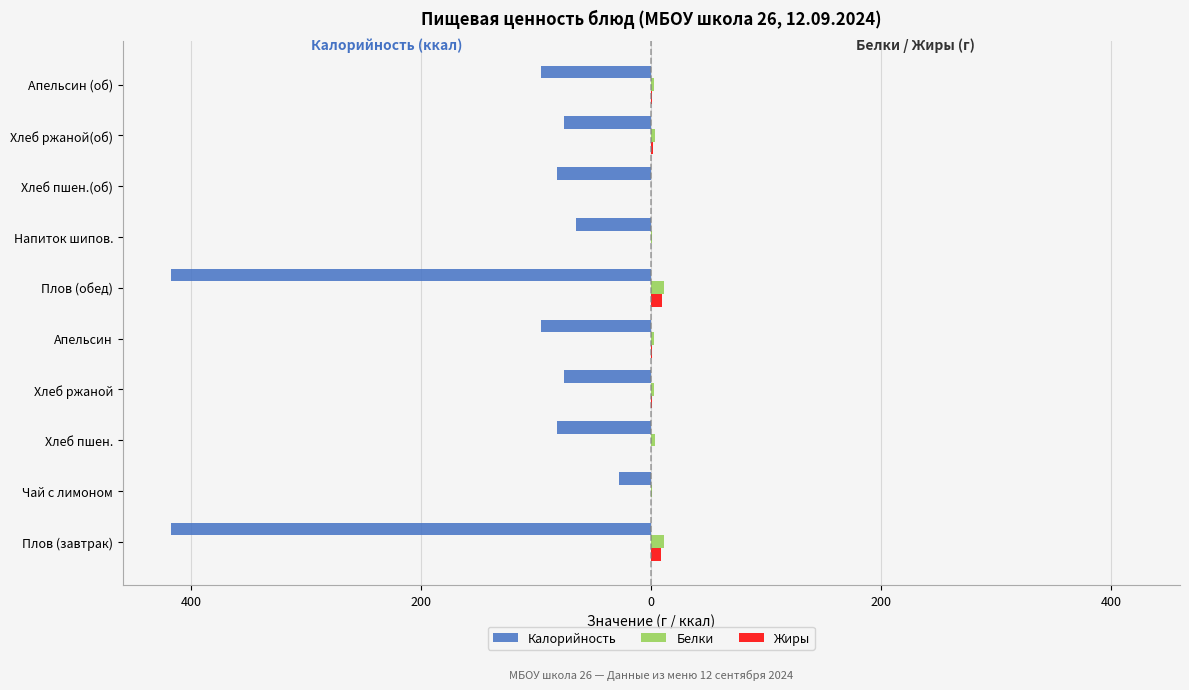

Which series has the largest range (max minus min)?

Калорийность